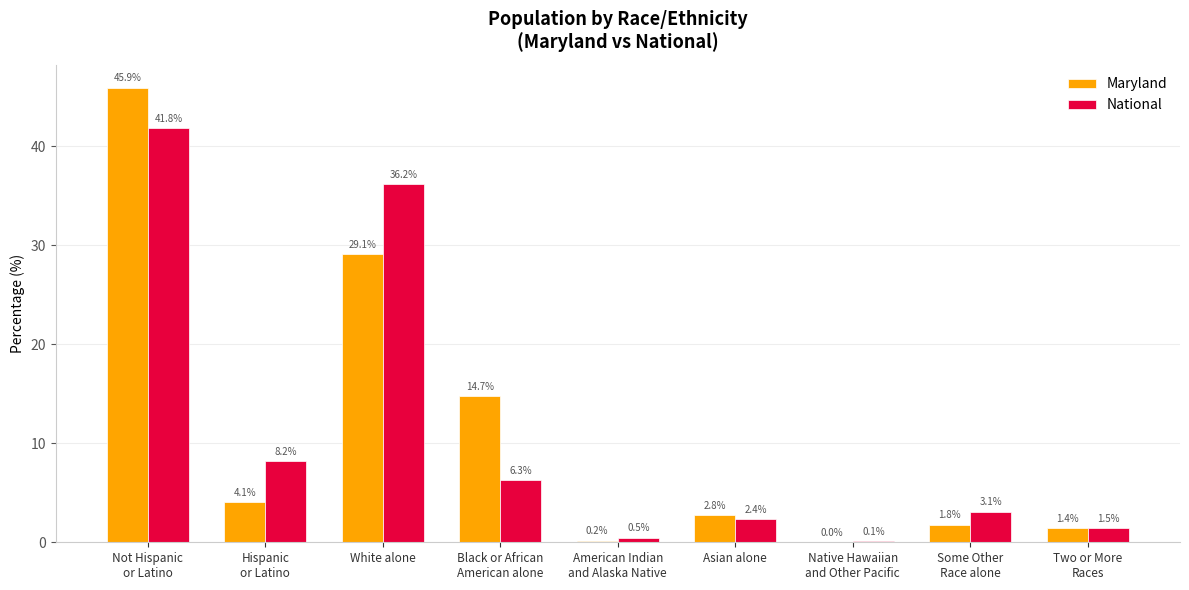

Between Black or African
American alone and Two or More
Races, which series saw the biggest shift?

Maryland